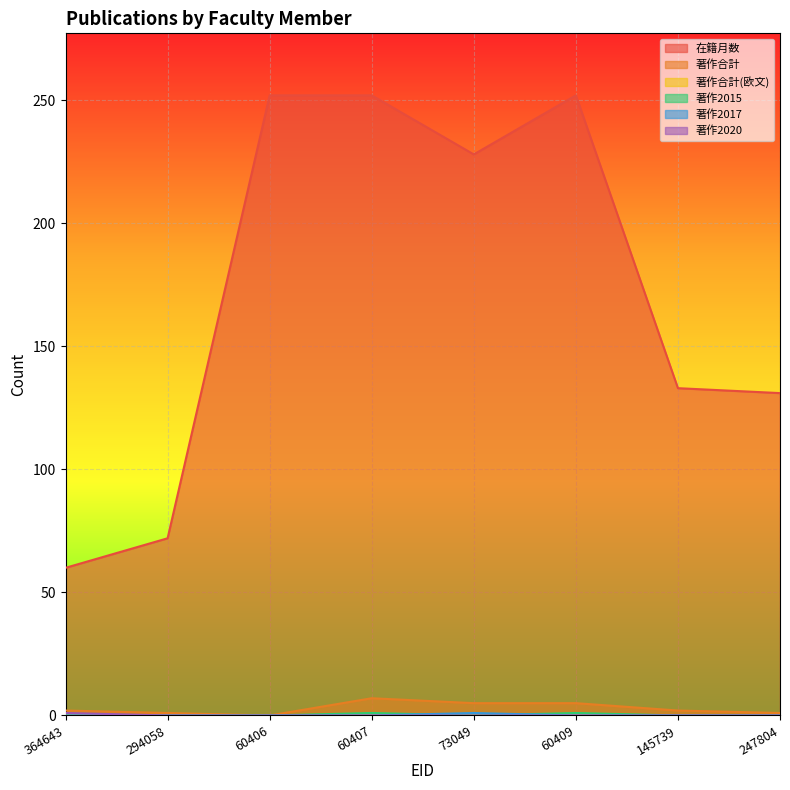

What is the value of the 著作合計 point at the 7th from the left?

2